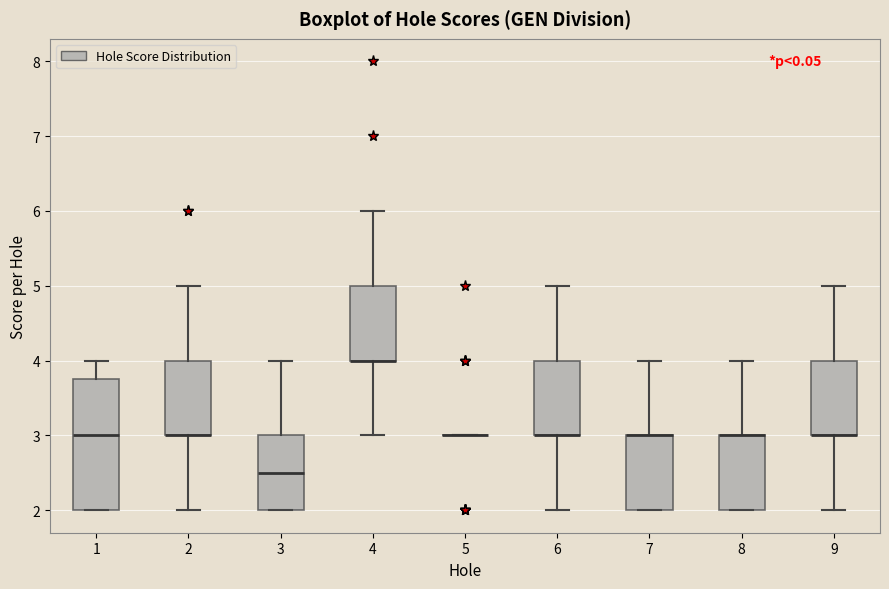

Reading left to right, read every box against the y-axis: the position of its median line, the range the box covers, and the ends of its whiskers. The values are not printed on the chart, so give them approximately, as read against the axis.

1: median 3.0, box 2.0 to 3.8, whiskers 2.0 to 4.0
2: median 3.0 (drawn on the box's lower edge), box 3.0 to 4.0, whiskers 2.0 to 5.0
3: median 2.5, box 2.0 to 3.0, whiskers 2.0 to 4.0
4: median 4.0 (drawn on the box's lower edge), box 4.0 to 5.0, whiskers 3.0 to 6.0
5: box collapsed to a line at 3.0, whiskers 3.0 to 3.0
6: median 3.0 (drawn on the box's lower edge), box 3.0 to 4.0, whiskers 2.0 to 5.0
7: median 3.0 (drawn on the box's upper edge), box 2.0 to 3.0, whiskers 2.0 to 4.0
8: median 3.0 (drawn on the box's upper edge), box 2.0 to 3.0, whiskers 2.0 to 4.0
9: median 3.0 (drawn on the box's lower edge), box 3.0 to 4.0, whiskers 2.0 to 5.0